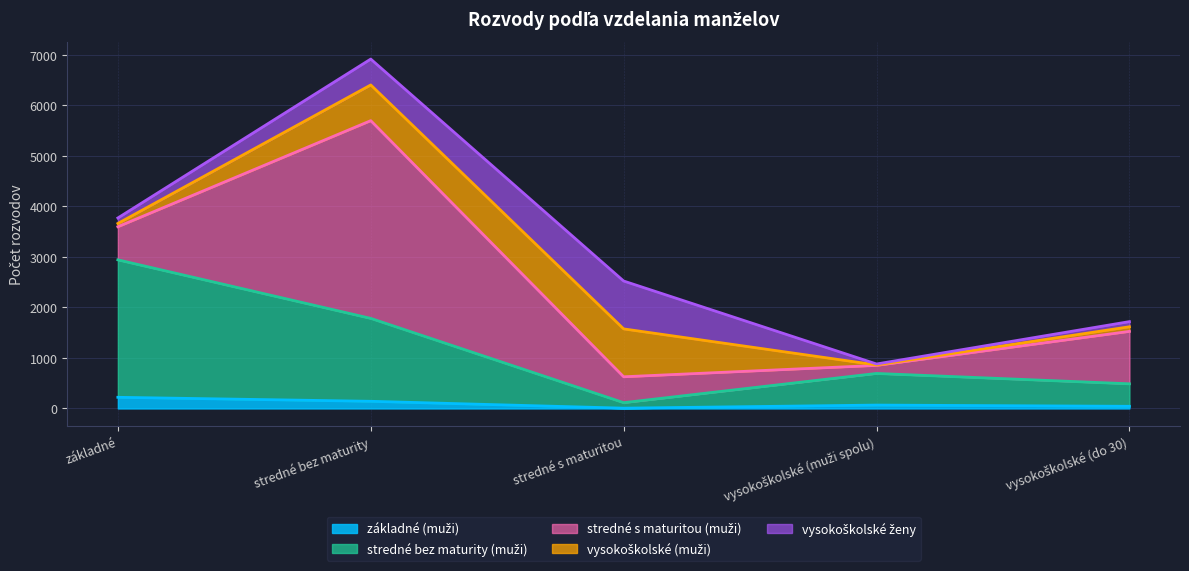

What is the lowest value of the základné (muži) series?

6